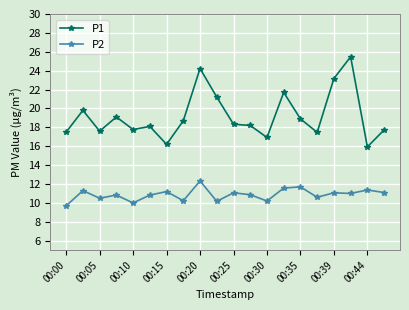

True or false: P2 and P1 intersect in this chart.

False